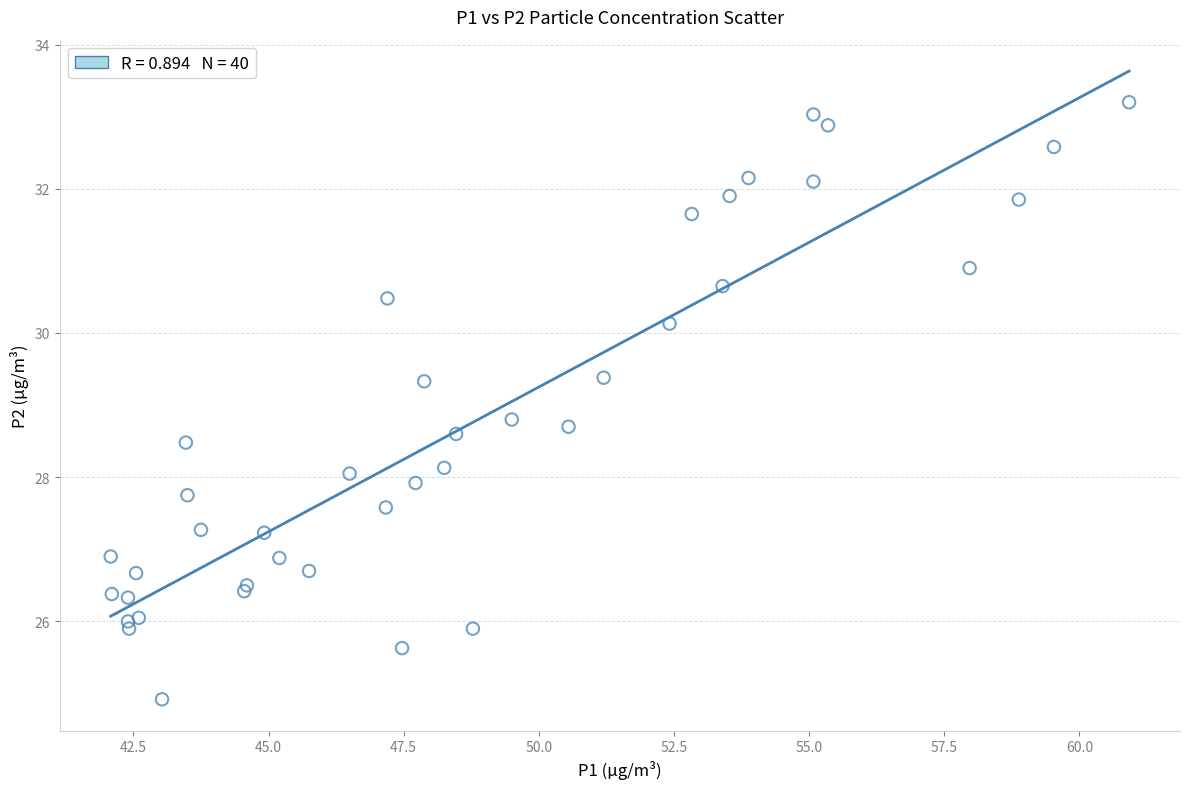

What Y value in the scatter plot is closest to 29?

28.8